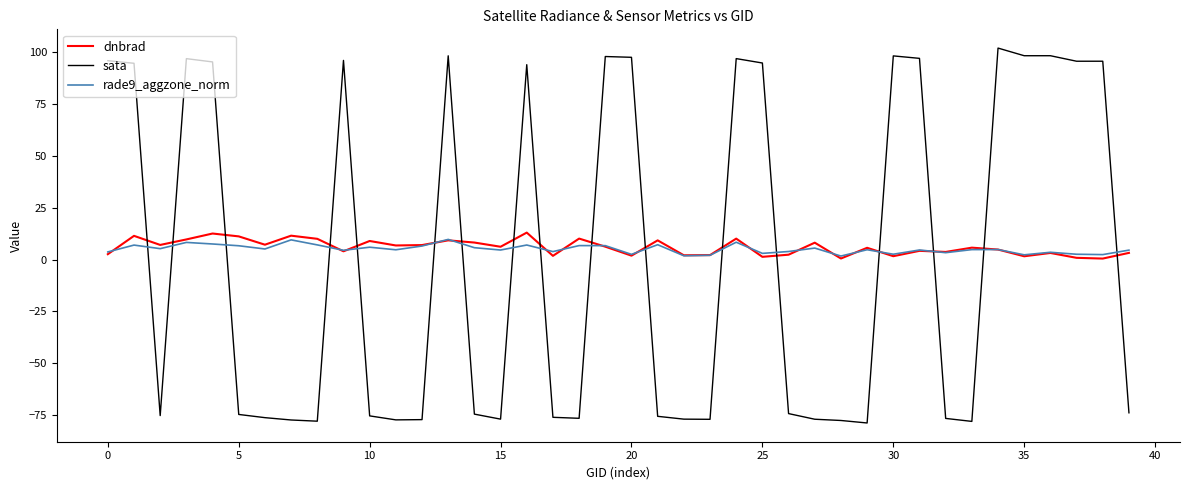

How many times do dnbrad and sata cross each other?

17